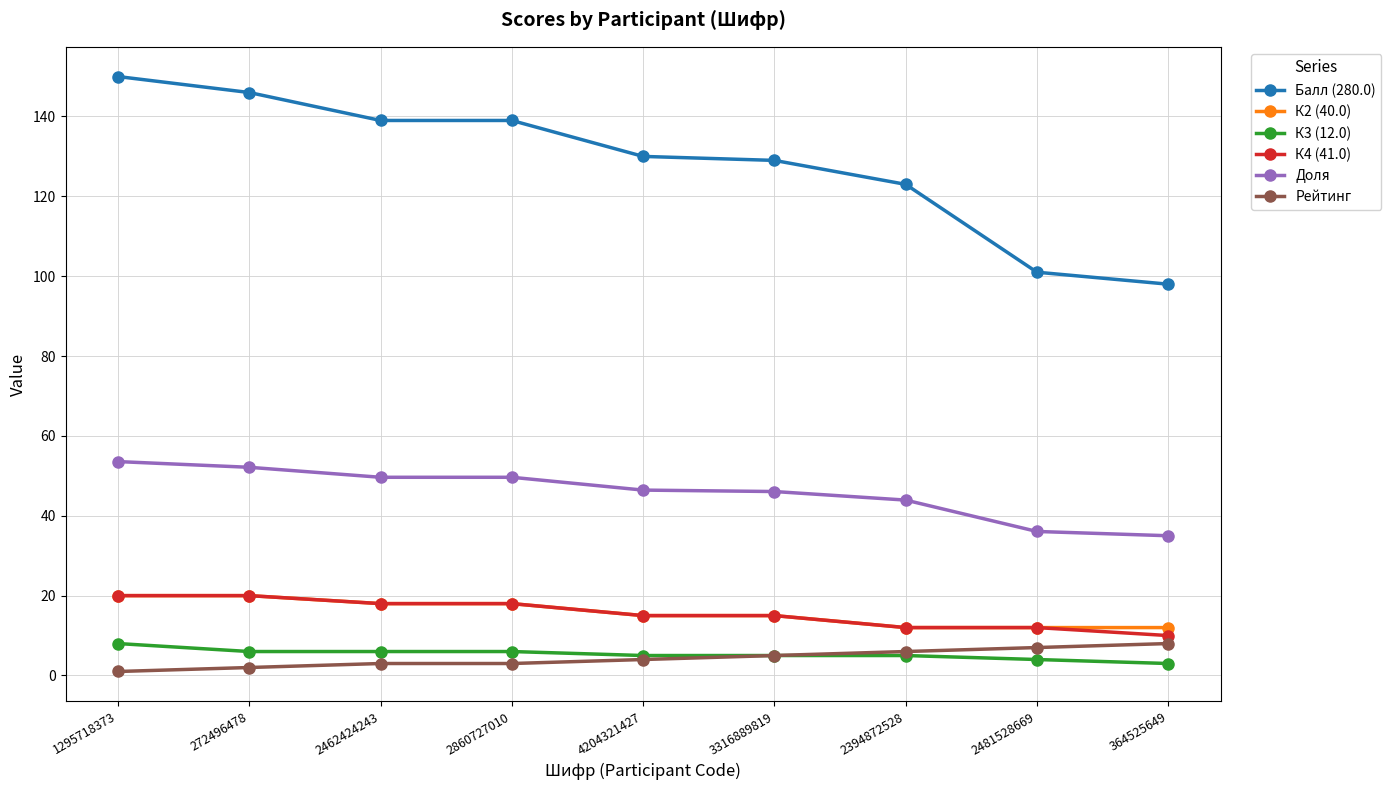

What are all the series names shown in the legend?

Балл (280.0), К2 (40.0), К3 (12.0), К4 (41.0), Доля, Рейтинг